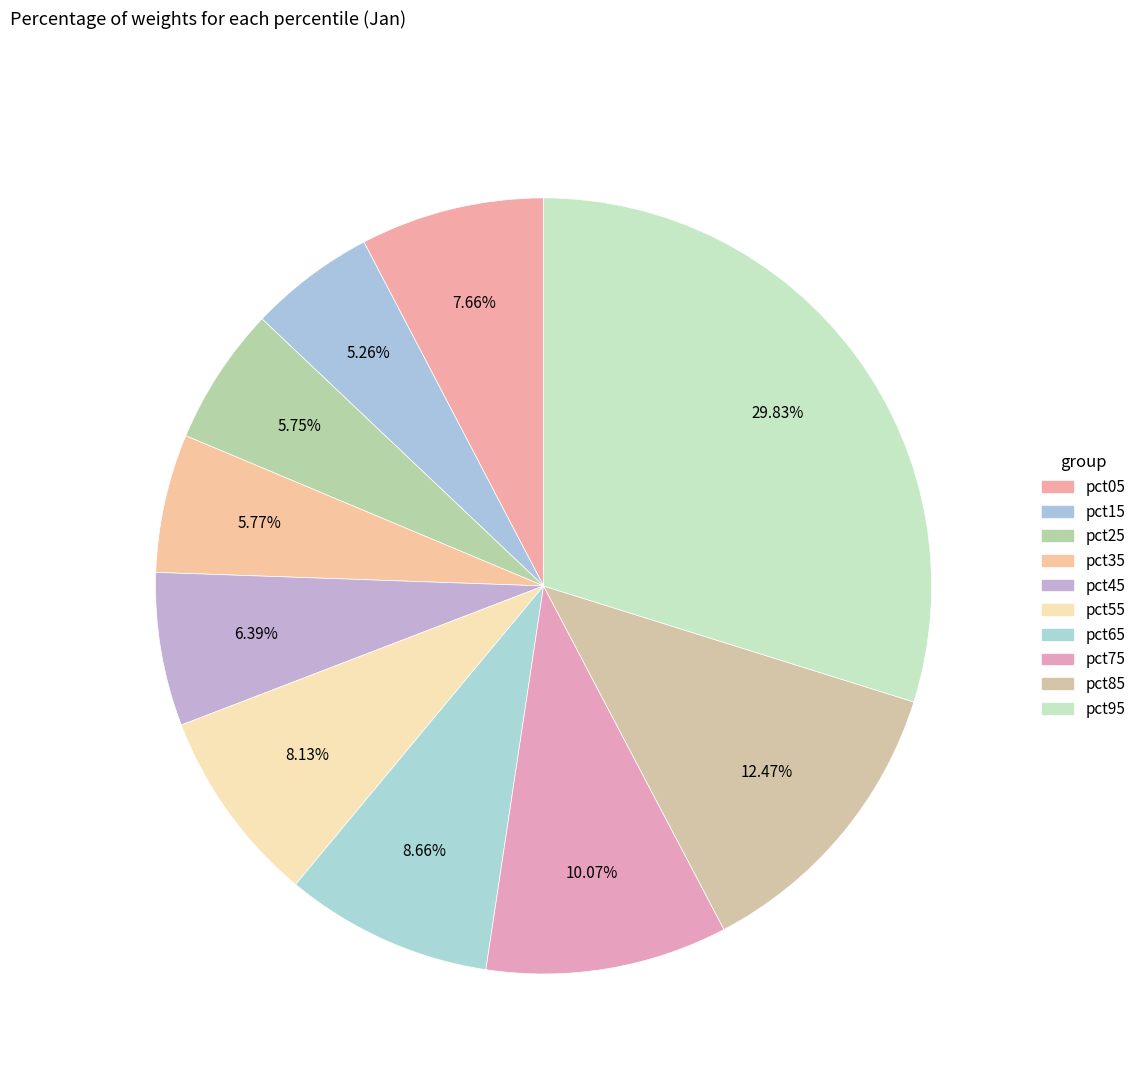

Count the number of slices in the pie.

10